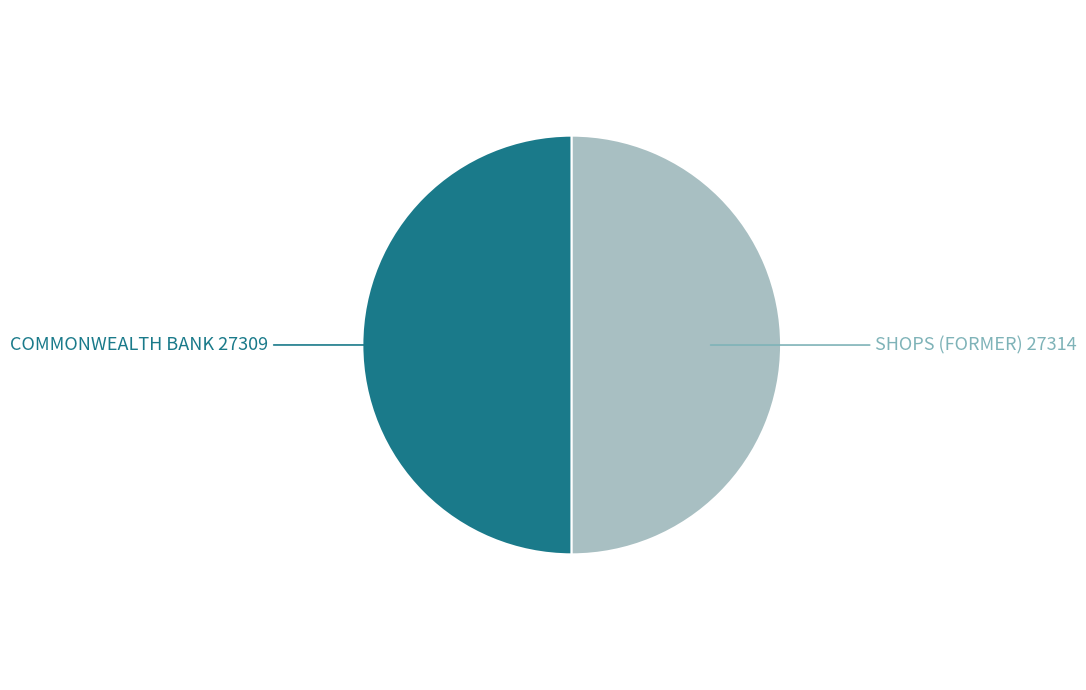

Combined, do SHOPS (FORMER) and COMMONWEALTH BANK account for over 50%?

Yes